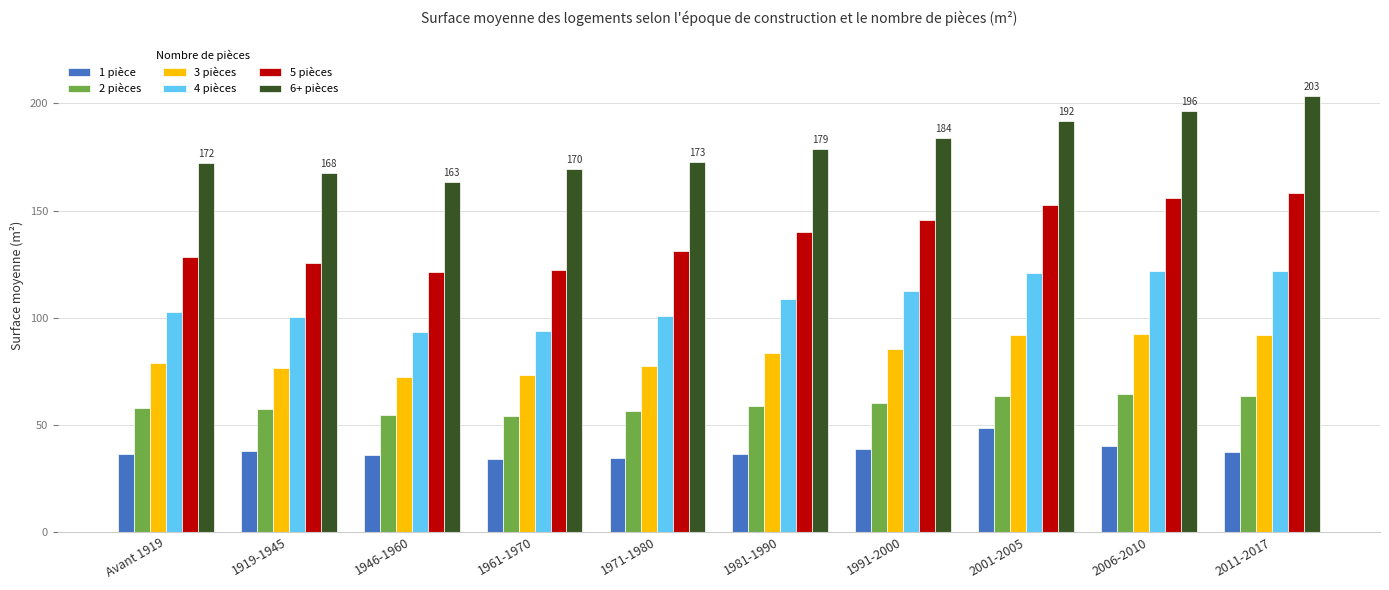

What is the lowest value of the 2 pièces series?

54.2